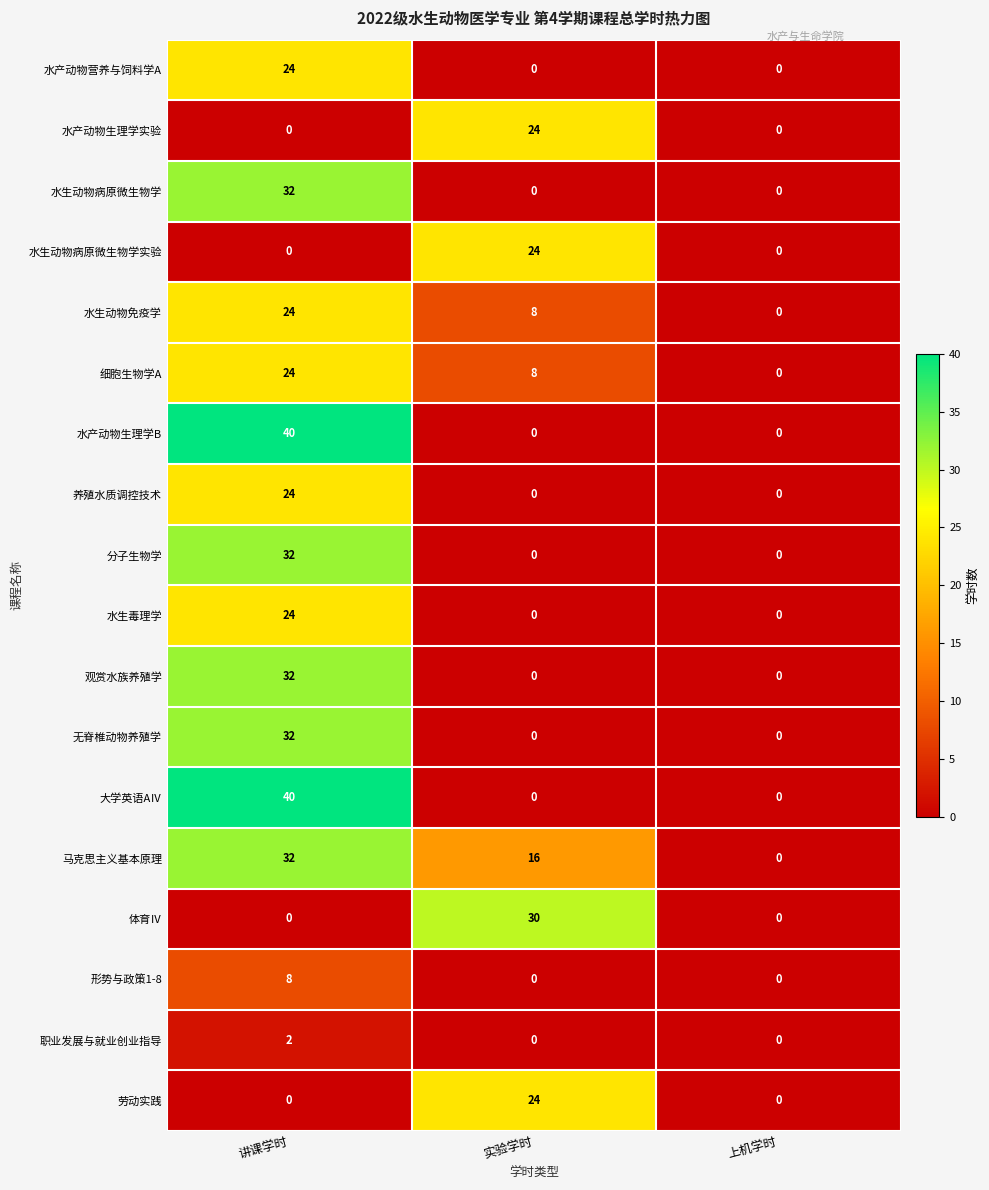

At which category is the sum across all series the highest?

讲课学时